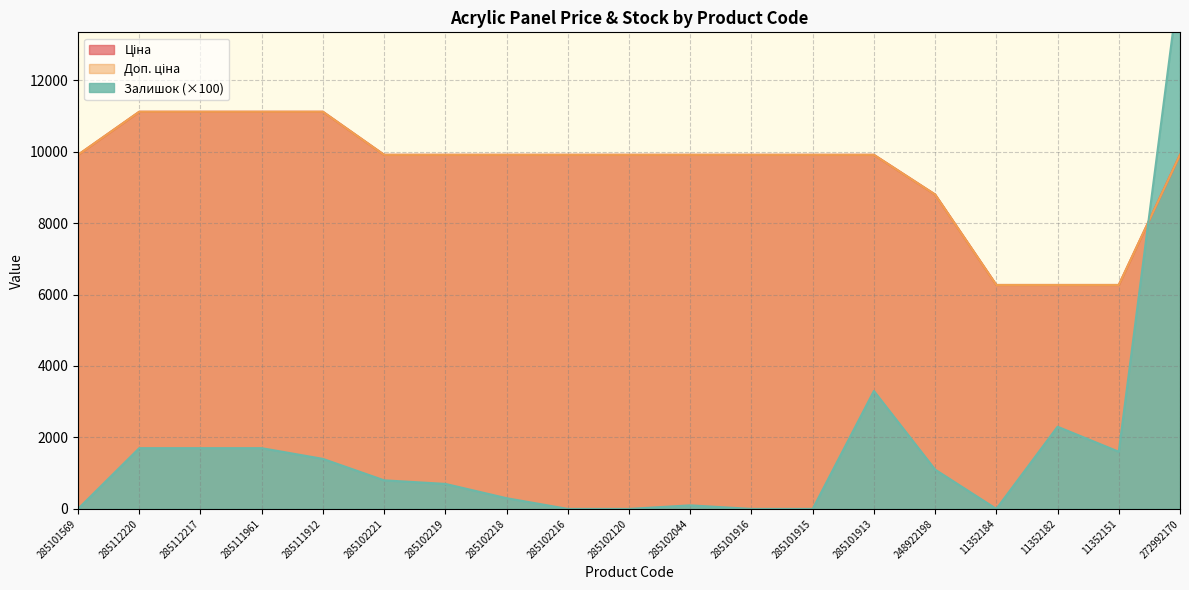

Rank the categories by Залишок value from highest to lowest.

272992170, 285101913, 11352182, 285112220, 285112217, 285111961, 11352151, 285111912, 248922198, 285102221, 285102219, 285102218, 285102044, 285101569, 285102216, 285102120, 285101916, 285101915, 11352184